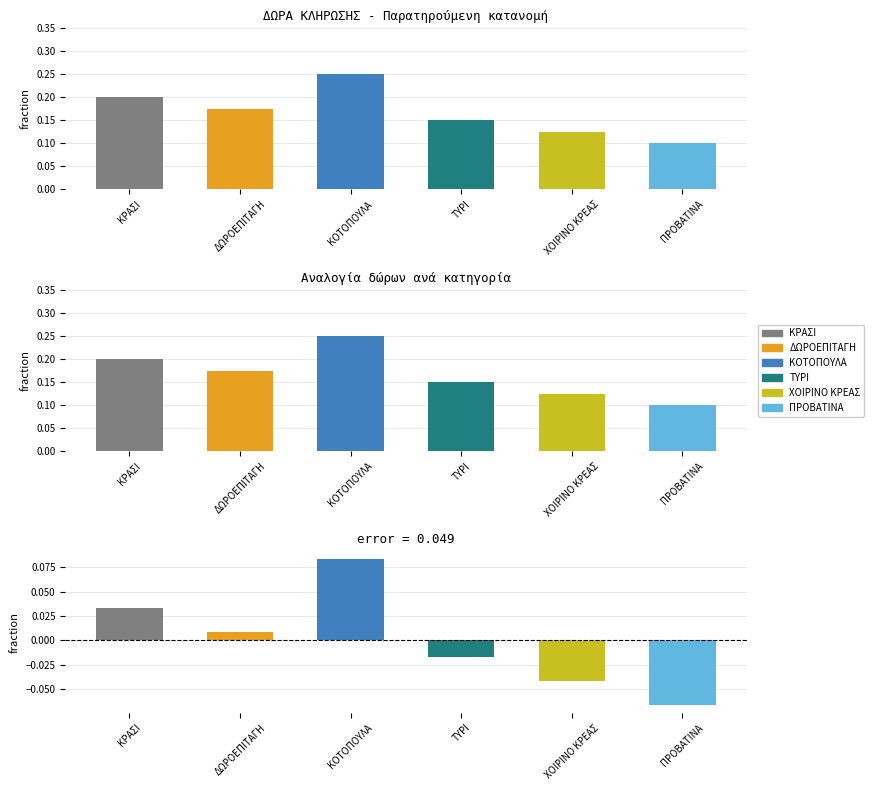

Reading right to left, list all the values displayed in this chart.

ΠΡΟΒΑΤΙΝΑ=0.1	ΧΟΙΡΙΝΟ ΚΡΕΑΣ=0.1	ΤΥΡΙ=0.1	ΚΟΤΟΠΟΥΛΑ=0.2	ΔΩΡΟΕΠΙΤΑΓΗ=0.2	ΚΡΑΣΙ=0.2